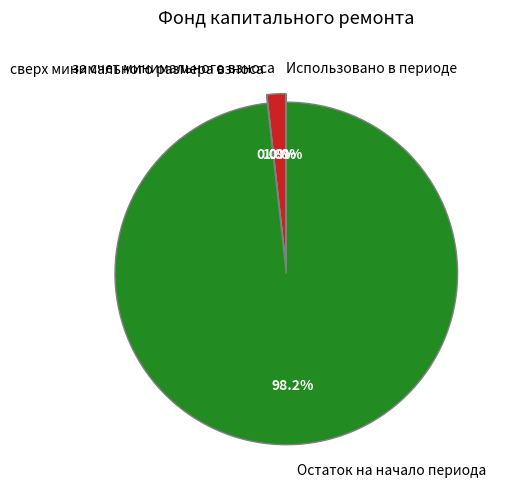

To the nearest percent, what is the combined percentage of Остаток на начало периода and за счет минимального взноса?

100%